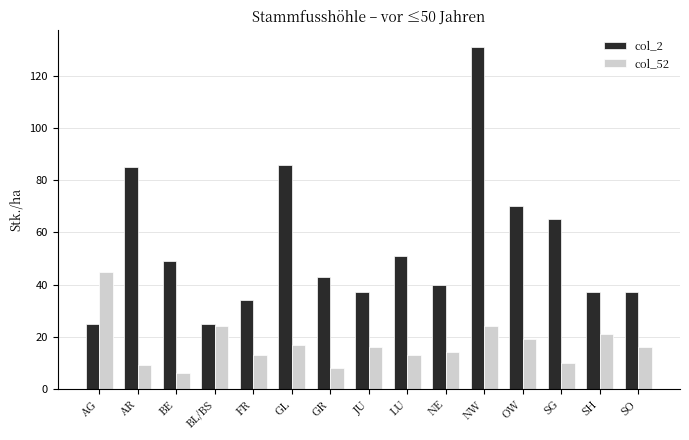

At which label does col_52 first exceed 16?

AG